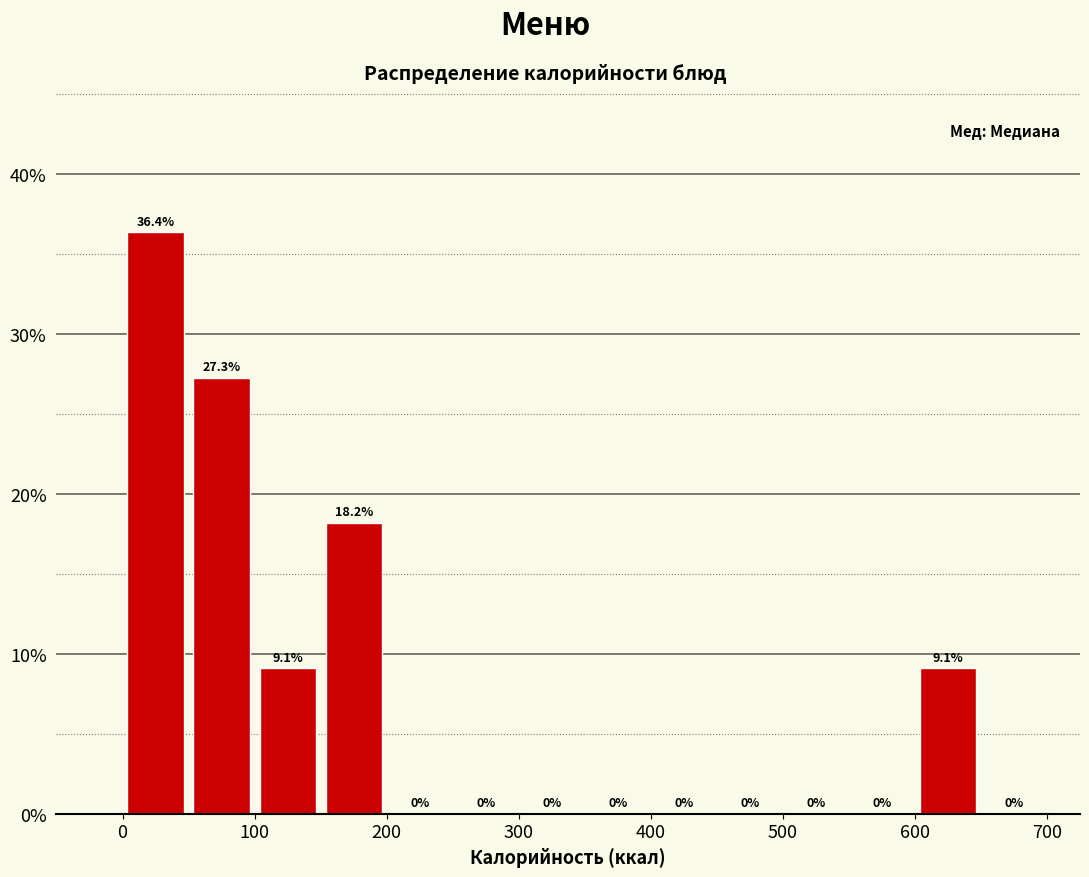

Reading left to right, transcribe this chart: for each bar, give the range it covers on the x-axis and its height.

0 to 50: 36.4
50 to 100: 27.3
100 to 150: 9.1
150 to 200: 18.2
200 to 250: 0.0
250 to 300: 0.0
300 to 350: 0.0
350 to 400: 0.0
400 to 450: 0.0
450 to 500: 0.0
500 to 550: 0.0
550 to 600: 0.0
600 to 650: 9.1
650 to 700: 0.0